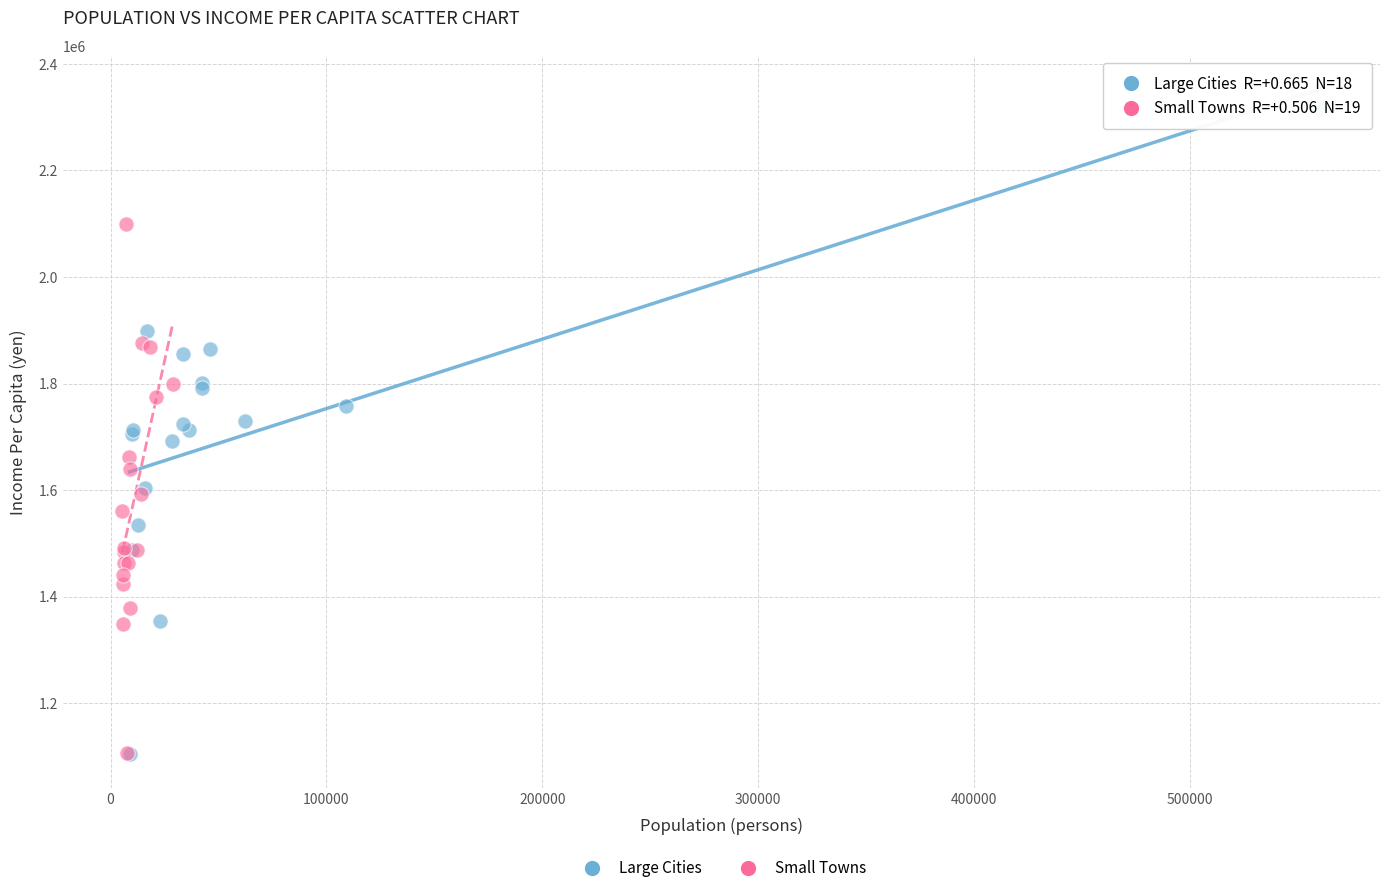

Which series has the largest Y range (max minus min)?

Large Cities